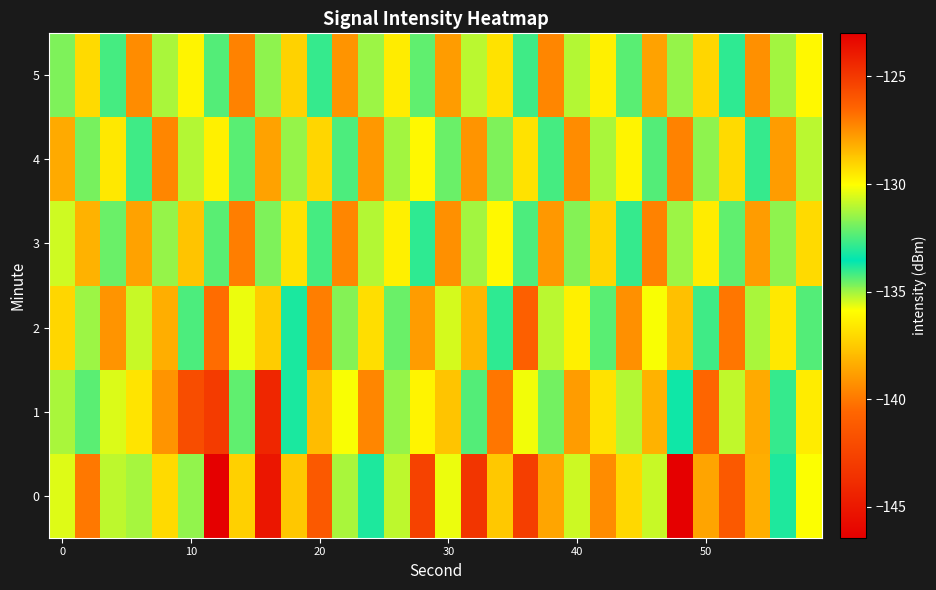

What is the minimum value shown in the chart?

-146.4